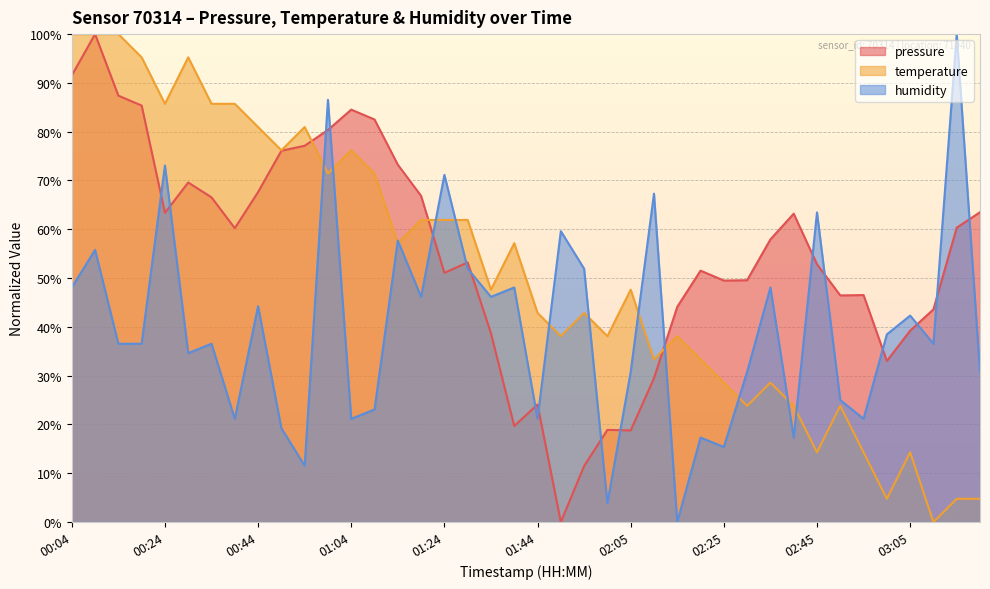

What is the value of the humidity point at the 30th from the left?

30.8